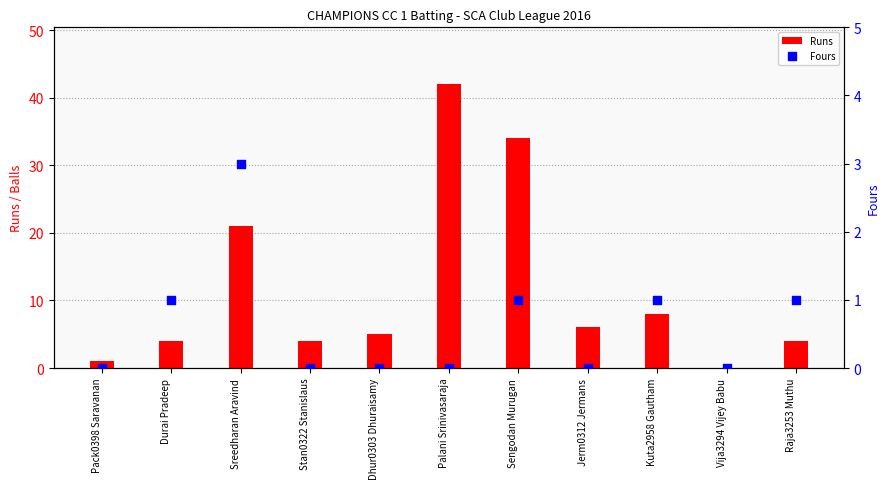

At which category is the sum across all series the highest?

Palani Srinivasaraja